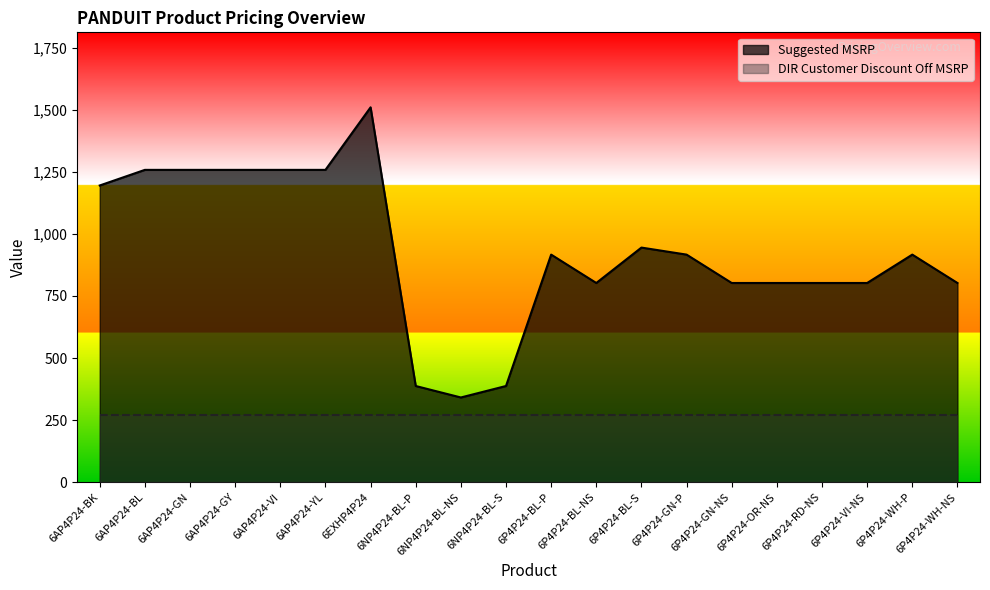

Is it true that the value at 6P4P24-OR-NS is 1143.9?

False